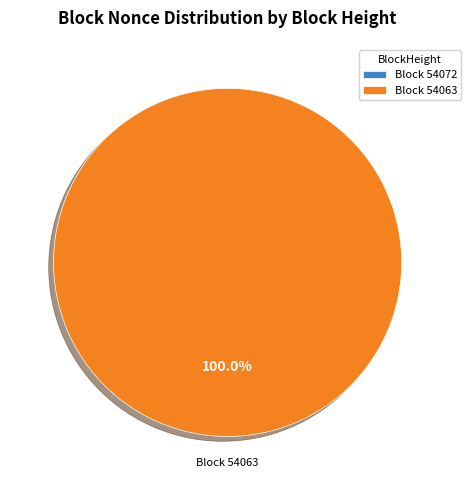

Is it true that 54072 is 1% of the pie?

False